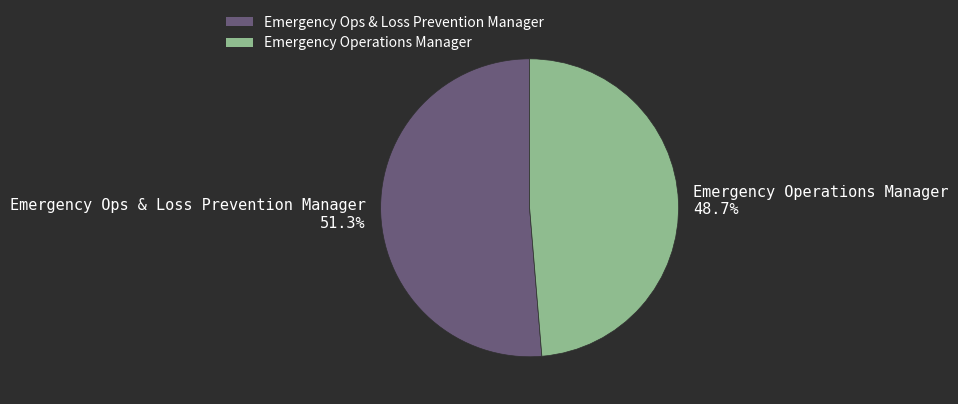

Does Emergency Ops & Loss Prevention Manager account for over 50% of the chart?

Yes